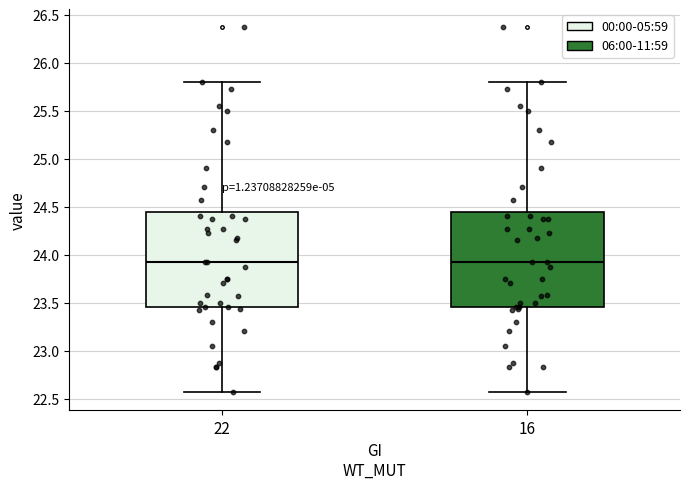

Reading left to right, transcribe this box plot: for each box, give where its median line is, the range the box spans, and where its two whiskers end, as read against the y-axis. The values are not printed on the chart, so give them approximately, as read against the axis.

22: median 23.90, box 23.45 to 24.45, whiskers 22.55 to 25.80
16: median 23.90, box 23.45 to 24.45, whiskers 22.55 to 25.80